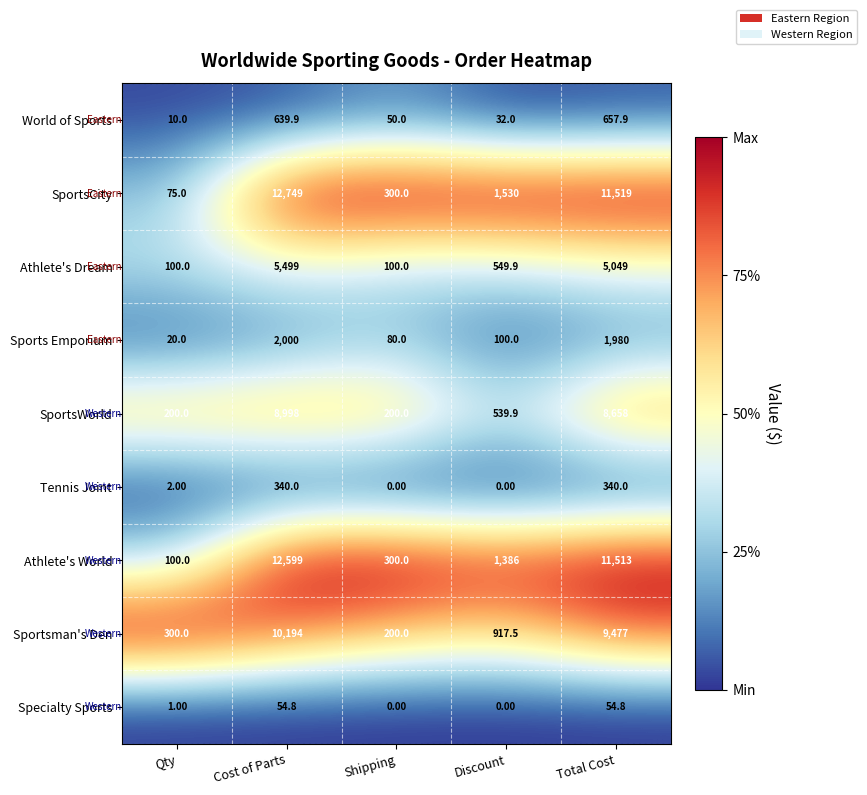

Which series has the largest total across all categories?

SportsCity